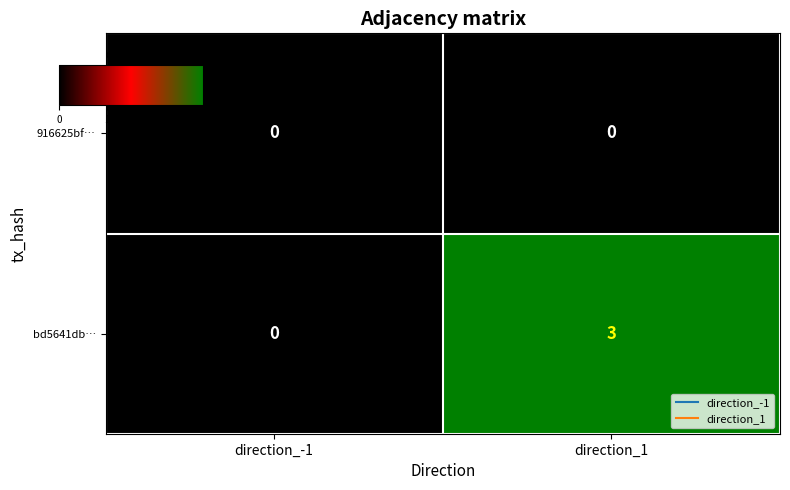

What is the difference between the maximum and minimum values in the bd5641db… series?

3